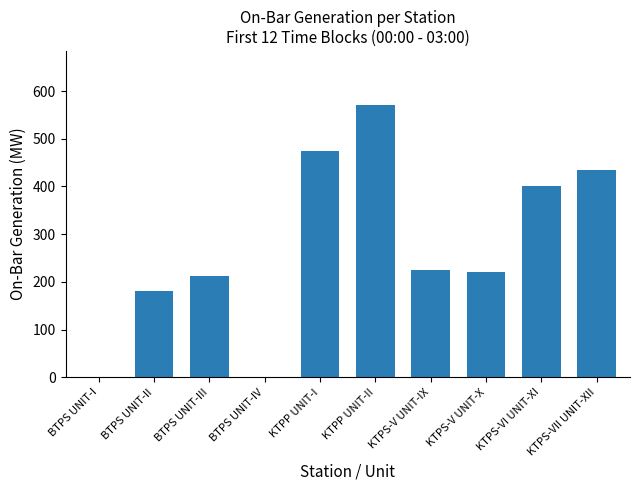

Reading left to right, list all the values displayed in this chart.

BTPS UNIT-I=0	BTPS UNIT-II=180	BTPS UNIT-III=213	BTPS UNIT-IV=0	KTPP UNIT-I=475	KTPP UNIT-II=570	KTPS-V UNIT-IX=225	KTPS-V UNIT-X=220	KTPS-VI UNIT-XI=400	KTPS-VII UNIT-XII=435